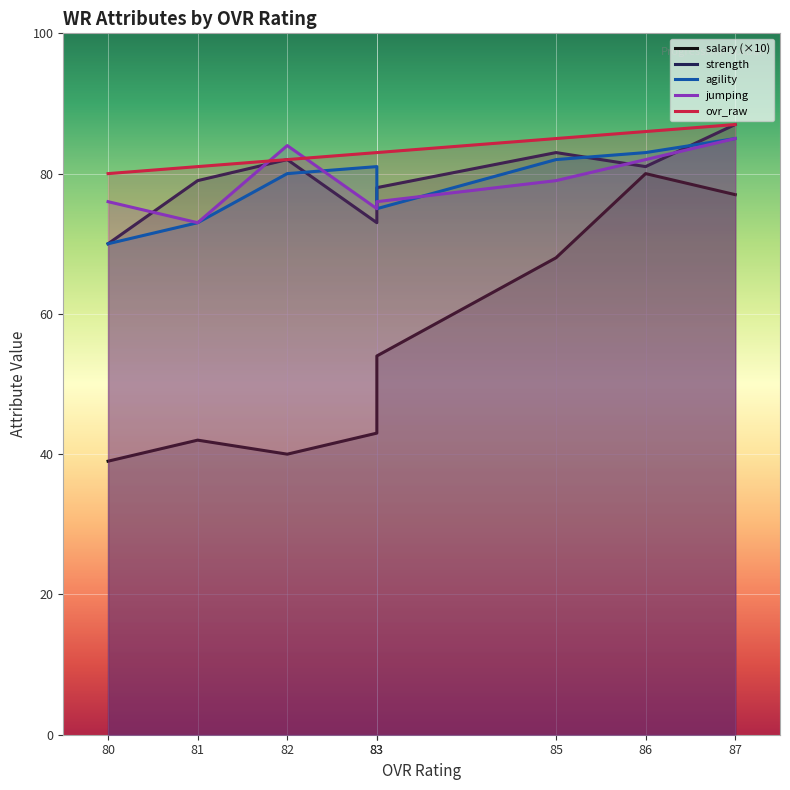

What is the spread (max minus min) of values at 81?

39